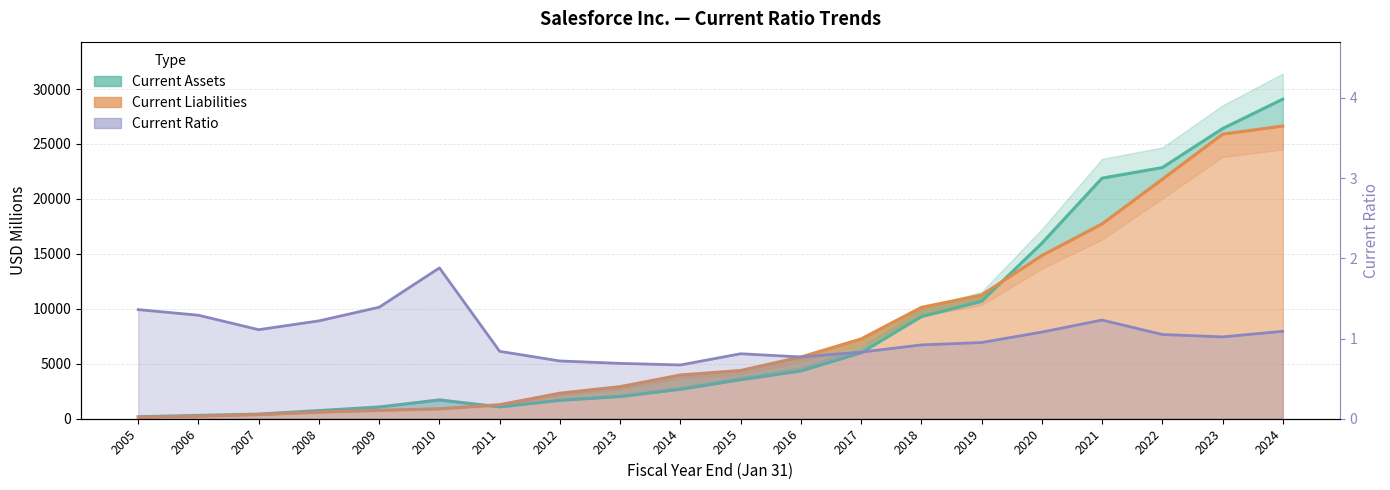

Reading left to right, extract all data points from this chart.

Current Ratio: 2005=1.4	2006=1.3	2007=1.1	2008=1.2	2009=1.4	2010=1.9	2011=0.8	2012=0.7	2013=0.7	2014=0.7	2015=0.8	2016=0.8	2017=0.8	2018=0.9	2019=0.9	2020=1.1	2021=1.2	2022=1.1	2023=1.0	2024=1.1
Current Assets: 2005=179.0	2006=303.0	2007=419.0	2008=741.0	2009=1069.0	2010=1706.0	2011=1075.0	2012=1672.0	2013=2016.0	2014=2680.0	2015=3550.0	2016=4347.0	2017=5997.0	2018=9290.0	2019=10683.0	2020=15963.0	2021=21889.0	2022=22850.0	2023=26395.0	2024=29074.0
Current Liabilities: 2005=132.0	2006=235.0	2007=377.0	2008=606.0	2009=767.0	2010=908.0	2011=1276.0	2012=2323.0	2013=2918.0	2014=3980.0	2015=4390.0	2016=5617.0	2017=7258.0	2018=10130.0	2019=11255.0	2020=14845.0	2021=17728.0	2022=21788.0	2023=25891.0	2024=26631.0